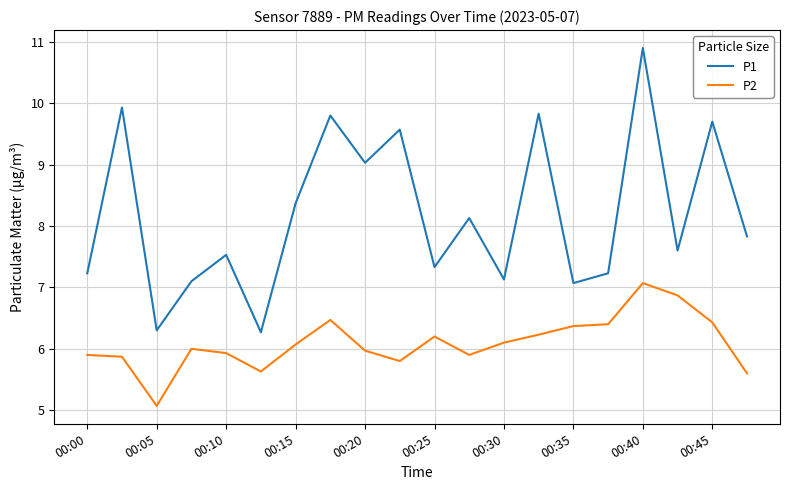

Which series has the largest total across all categories?

P1